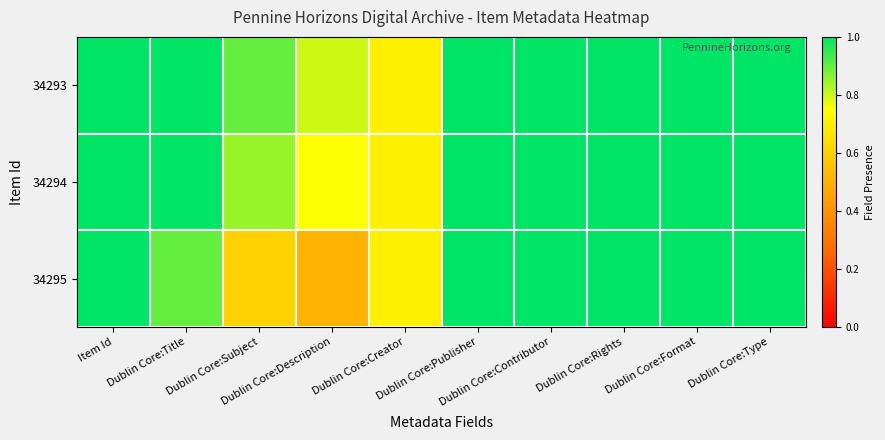

Rank the series by their maximum value, from highest to lowest.

34293, 34294, 34295